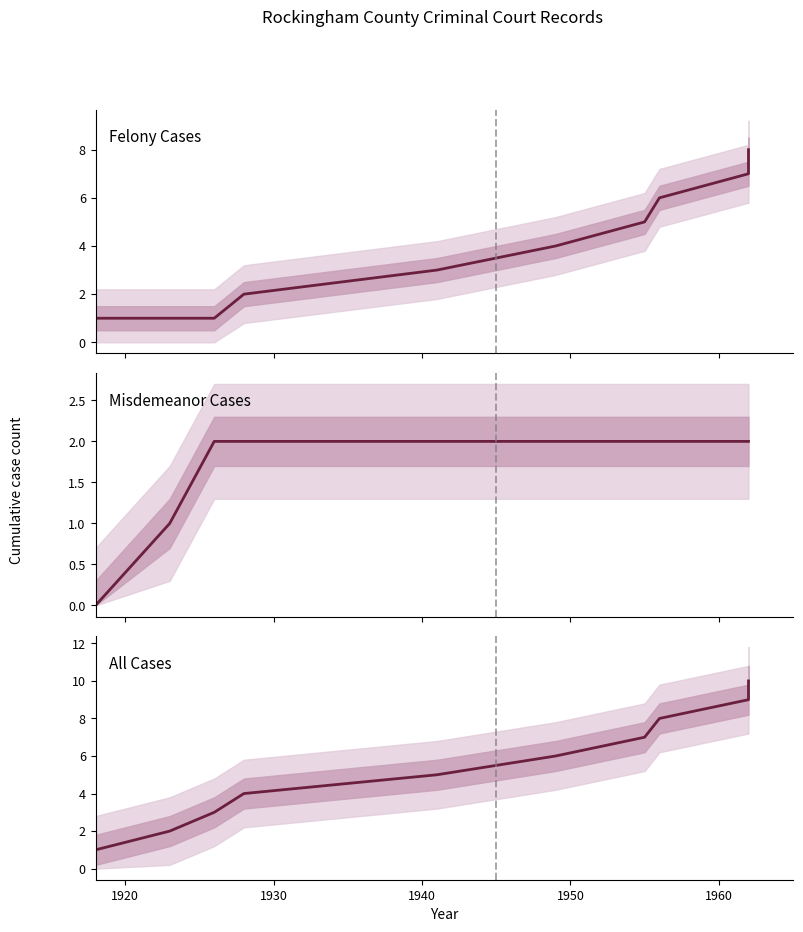

Which series changed the most between 1930 and 1950?

Felony Cases